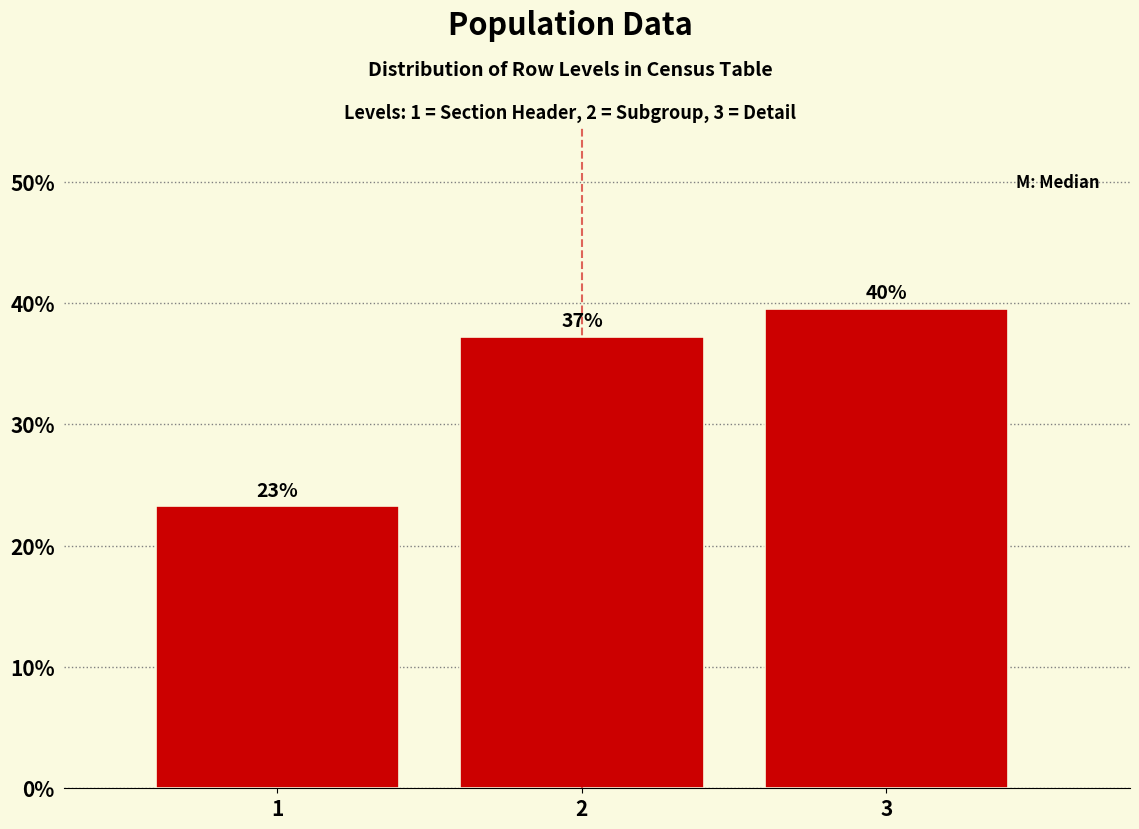

How many bars are there in total?

3